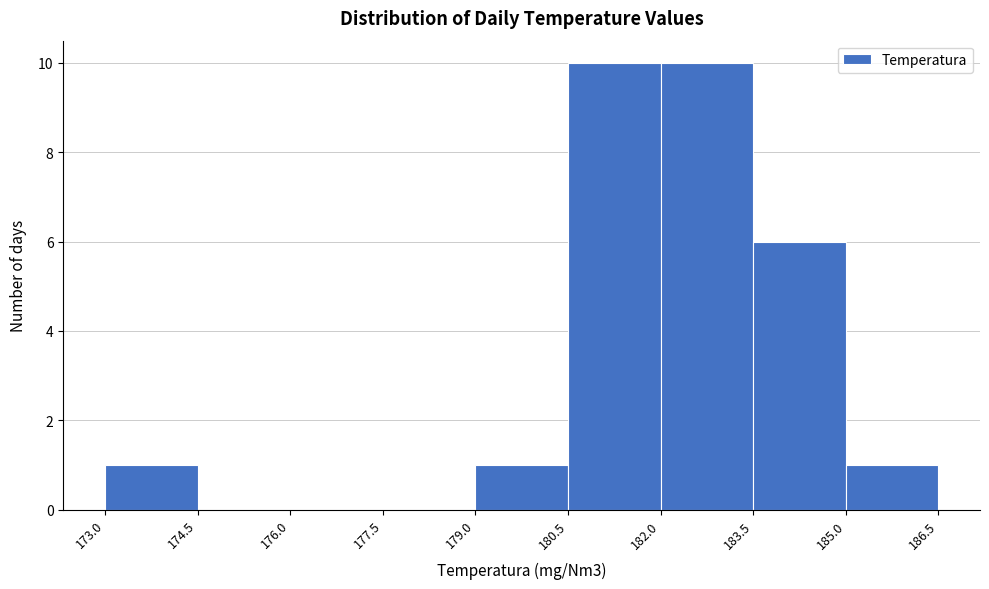

Reading left to right, transcribe this chart: for each bar, give the range it covers on the x-axis and its height. The values are not printed on the chart, so give them approximately, as read against the axis.

173.0 to 174.5: 1
174.5 to 176.0: 0
176.0 to 177.5: 0
177.5 to 179.0: 0
179.0 to 180.5: 1
180.5 to 182.0: 10
182.0 to 183.5: 10
183.5 to 185.0: 6
185.0 to 186.5: 1